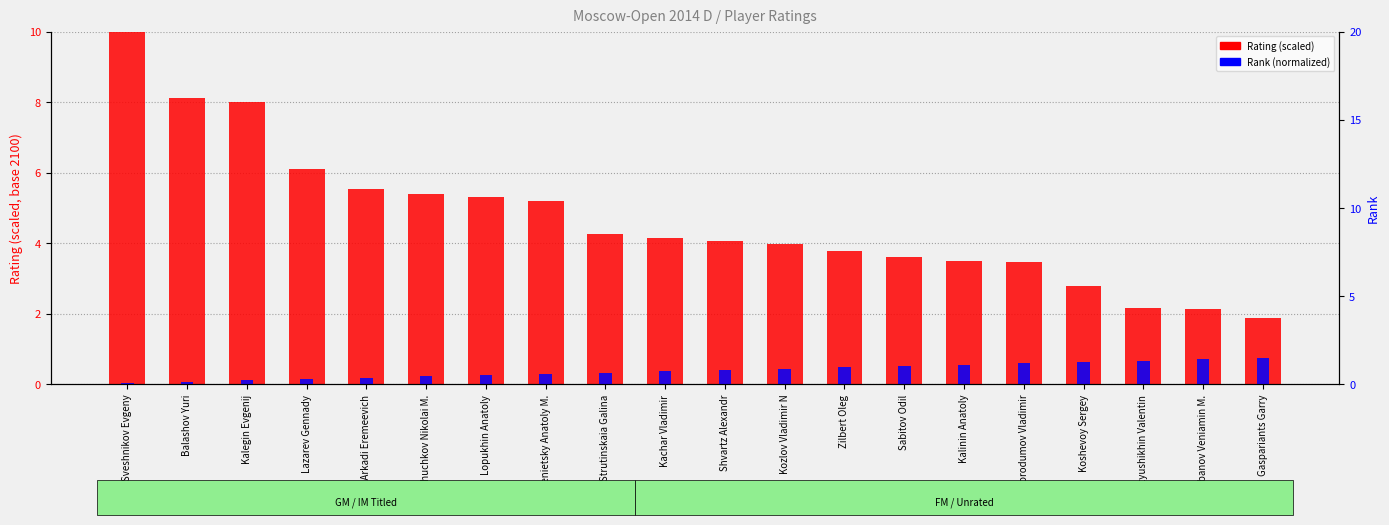

How many bars are there in total?

40